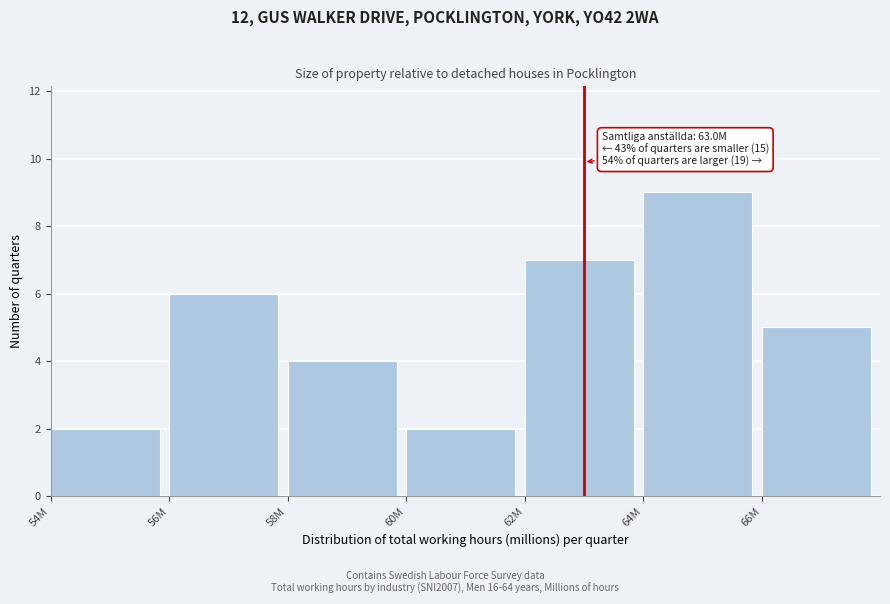

Reading right to left, list all the values displayed in this chart.

66M=5	64M=9	62M=7	60M=2	58M=4	56M=6	54M=2